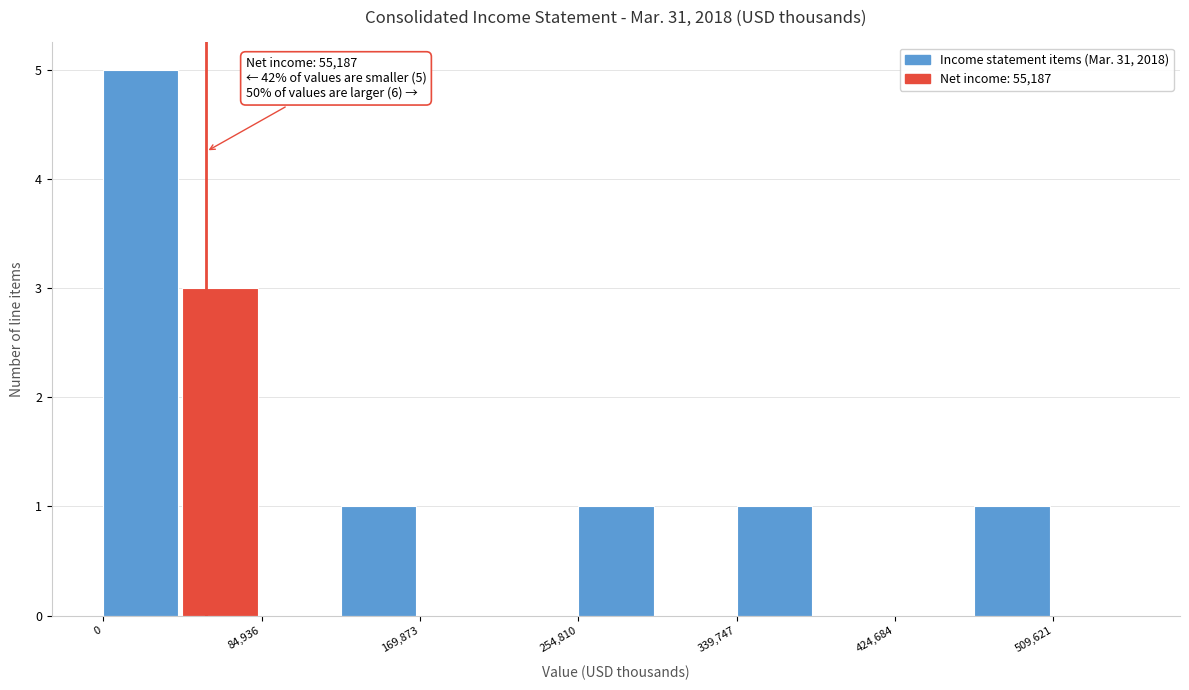

Which range on the x-axis has the tallest bar?

0 to 40000